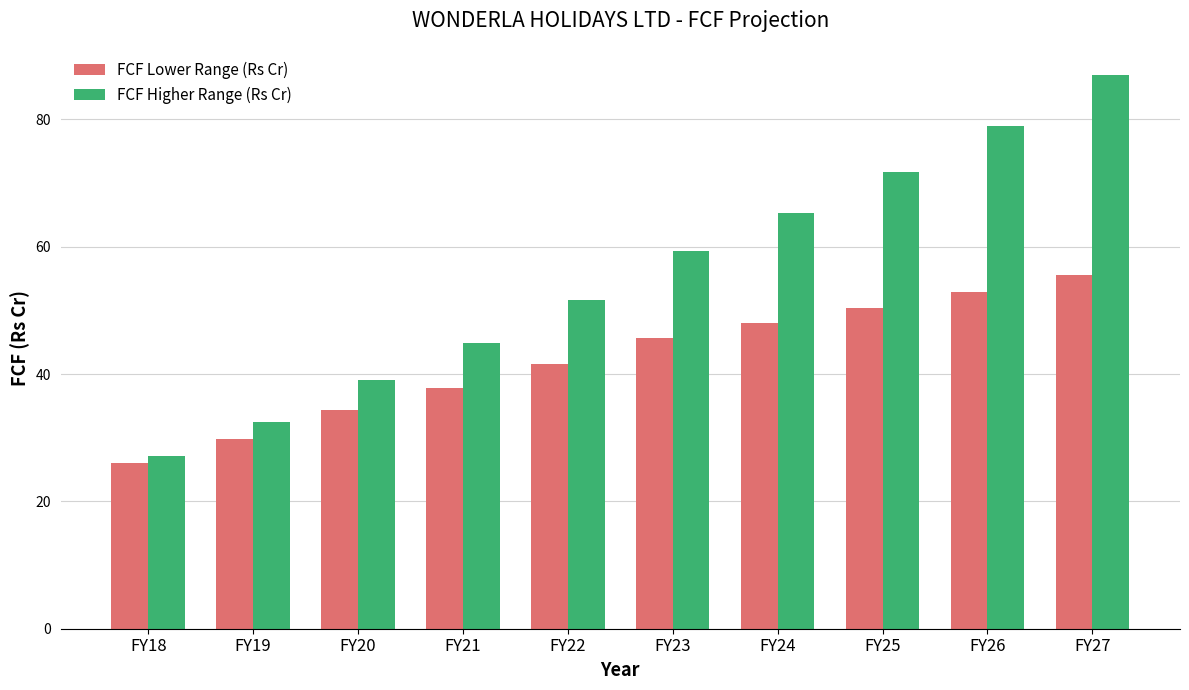

Which series changed the most between FY18 and FY25?

FCF Higher Range (Rs Cr)